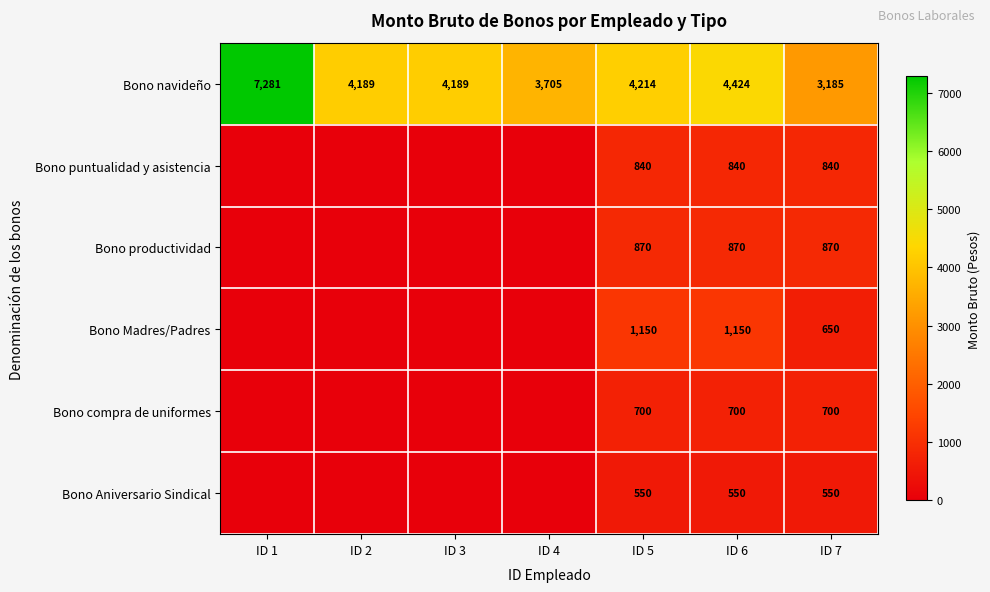

The value of Bono navideño at ID 2 is 4189. True or false?

True